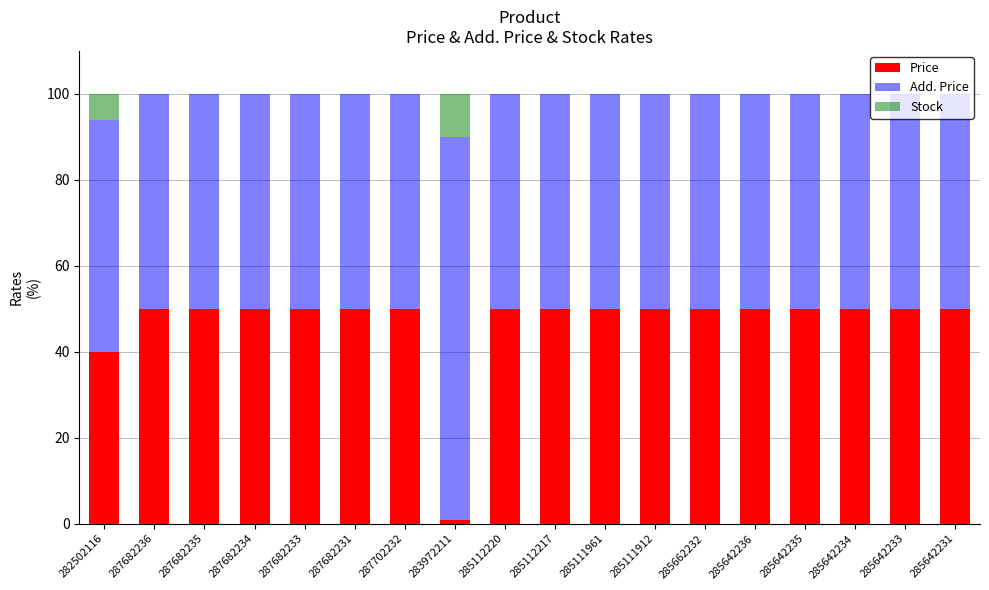

What is the total value across all series at 287682231?

100.0